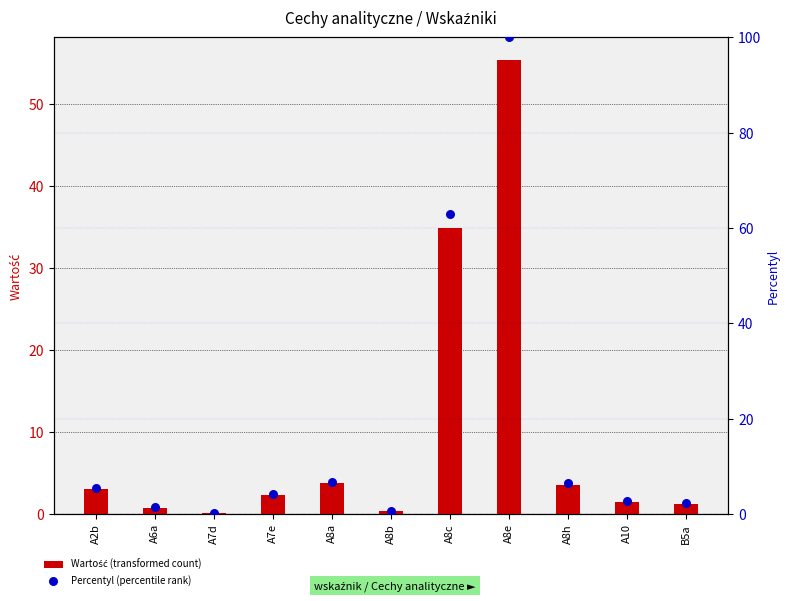

At how many categories does at least one series exceed 25?

2